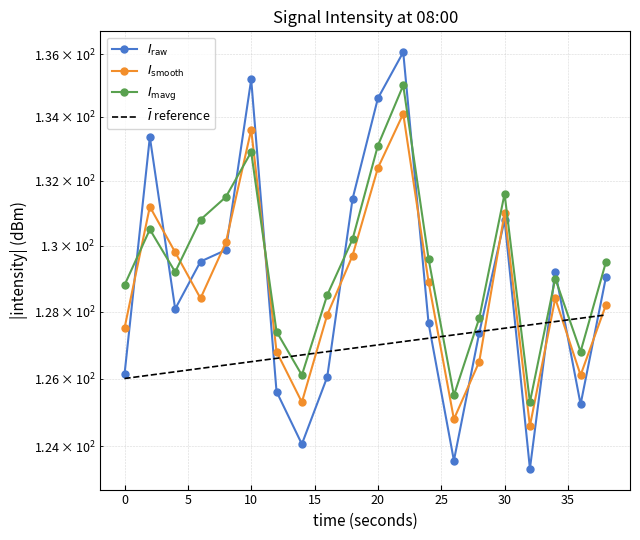

What is the sum of the smoothed_intensity values at 2 and 16?

259.1